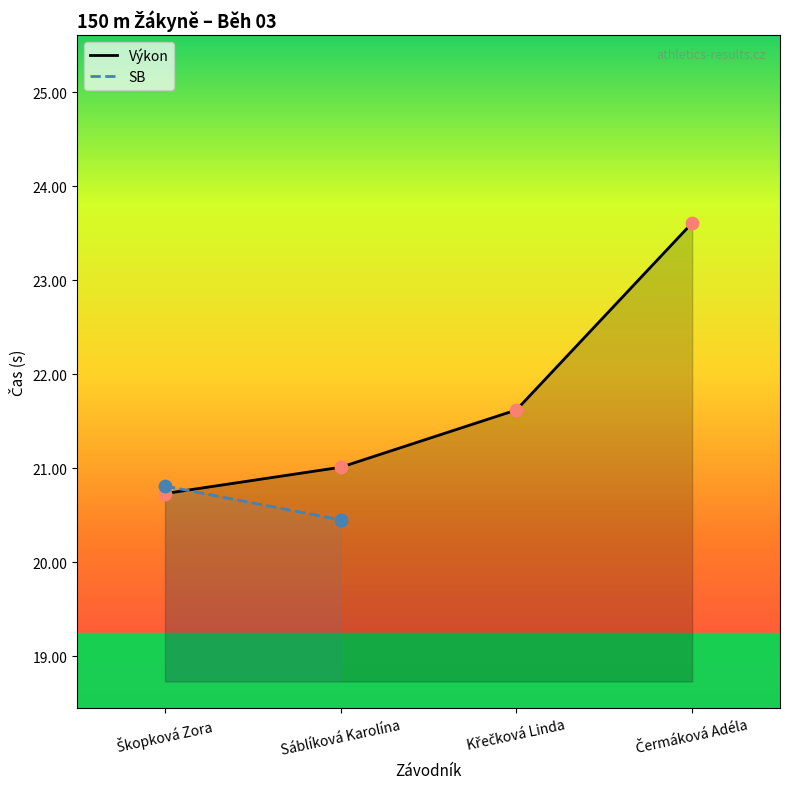

Which has a higher value, Křečková Linda or Čermáková Adéla?

Čermáková Adéla